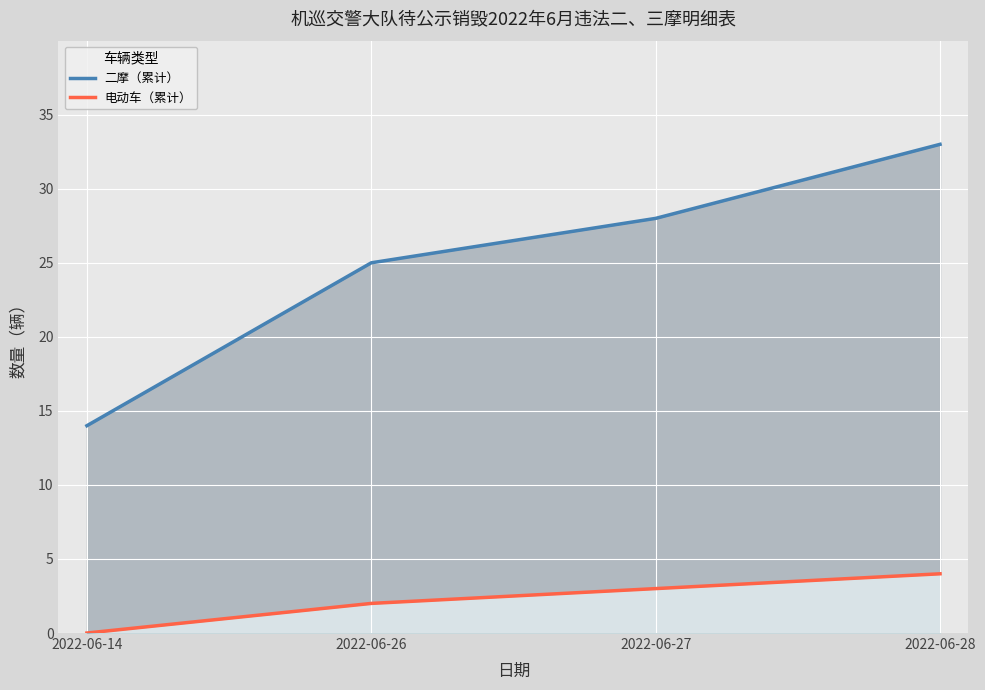

True or false: 二摩（累计） and 电动车（累计） intersect in this chart.

False